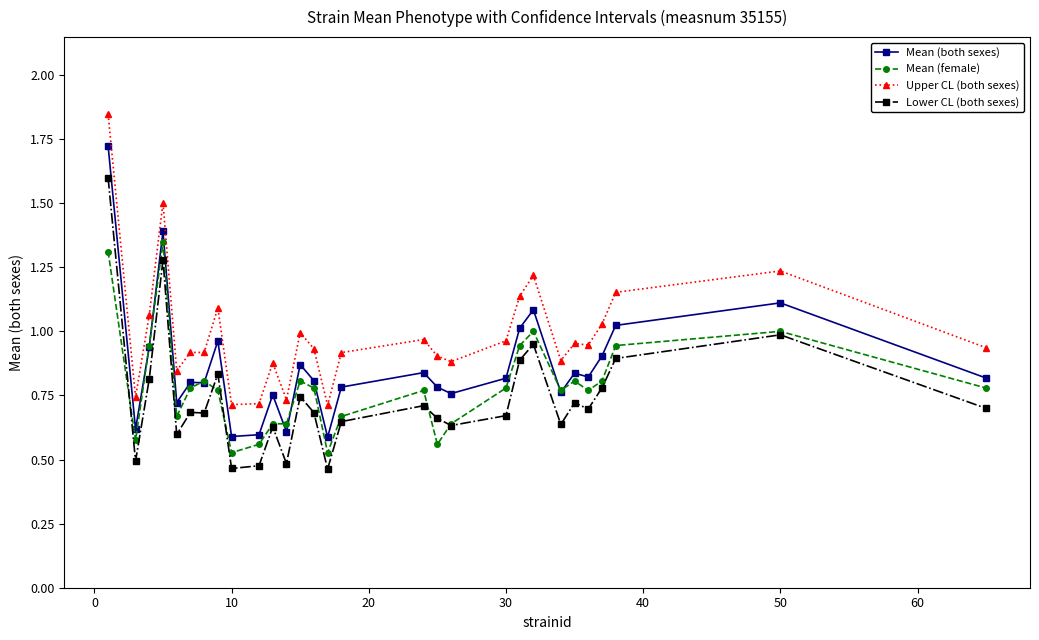

List the series in order of their overall mean, highest first.

Upper CL (both sexes), Mean (both sexes), Mean (female), Lower CL (both sexes)